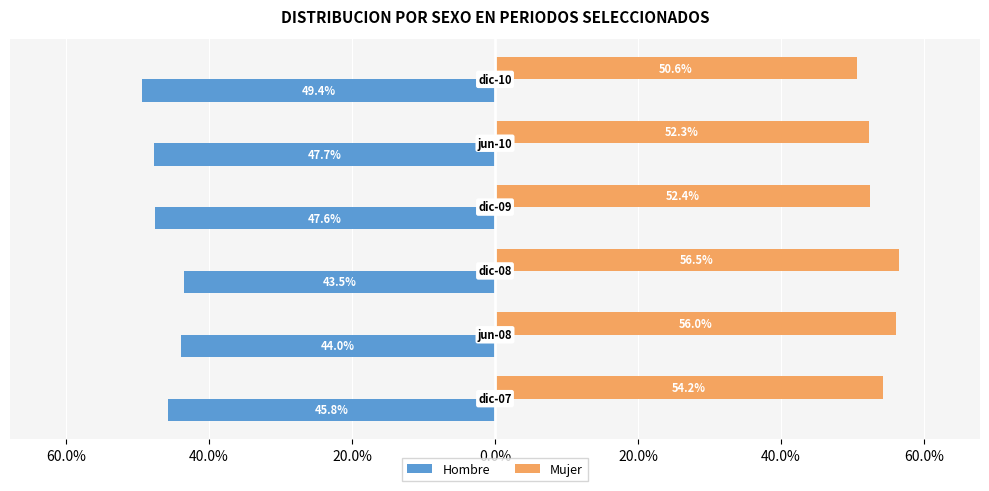

What are all the series names shown in the legend?

Hombre, Mujer